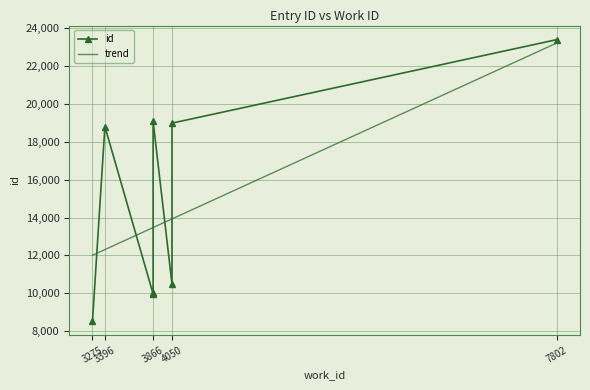

What is the value of the 4th point from the left?

9968